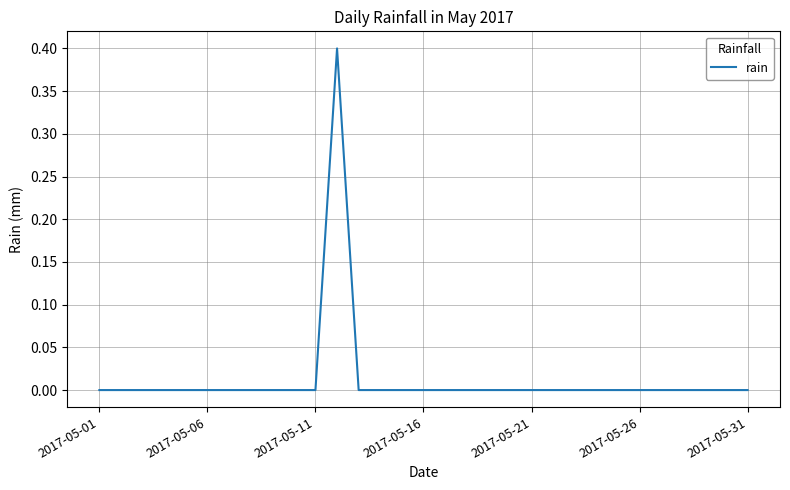

What is the difference between the maximum and minimum values?

0.4